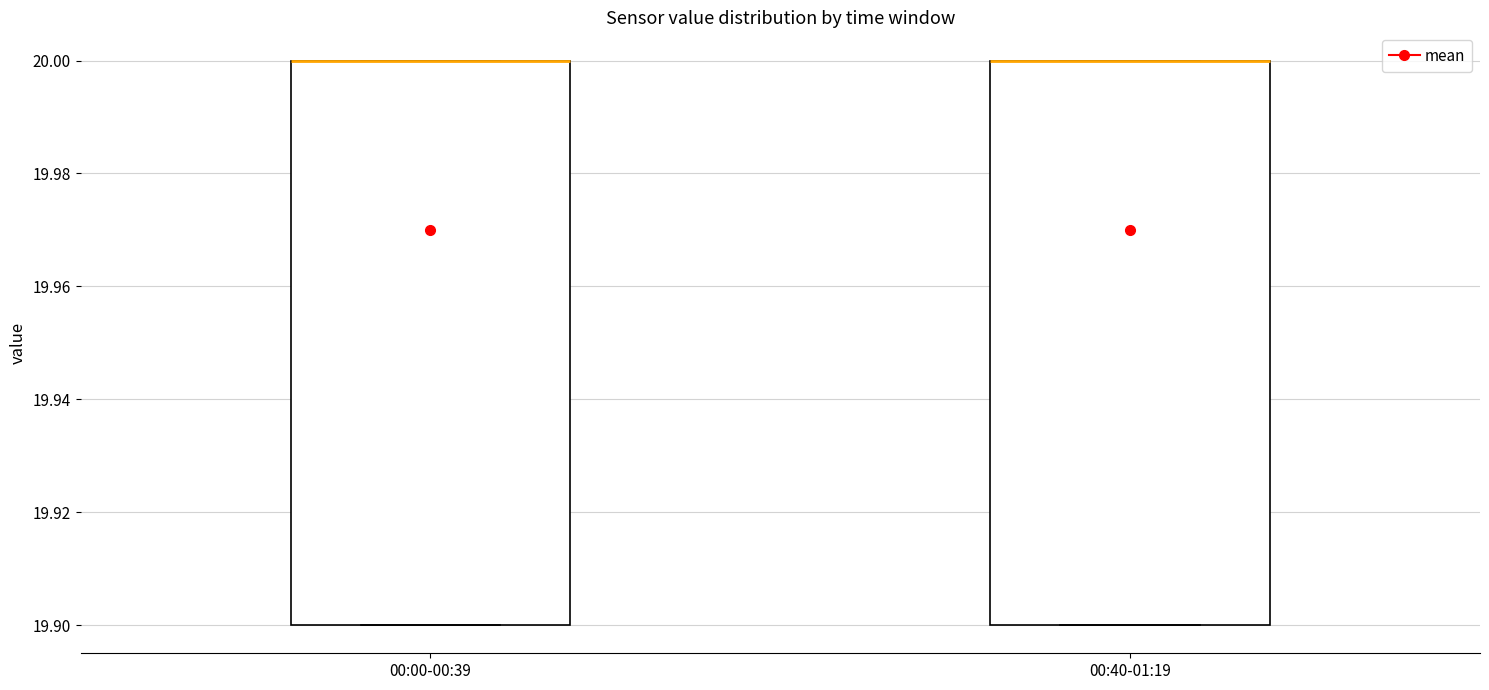

Reading left to right, transcribe this box plot: for each box, give where its median line is, the range the box spans, and where its two whiskers end, as read against the y-axis. The values are not printed on the chart, so give them approximately, as read against the axis.

00:00-00:39: median 20.0 (drawn on the box's upper edge), box 19.9 to 20.0, whiskers 19.9 to 20.0
00:40-01:19: median 20.0 (drawn on the box's upper edge), box 19.9 to 20.0, whiskers 19.9 to 20.0